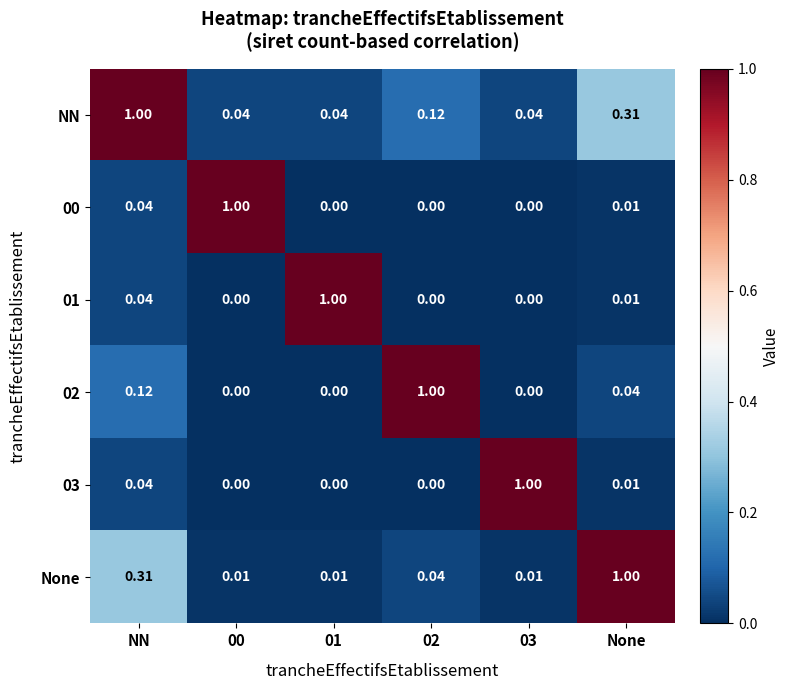

At which category is the sum across all series the highest?

NN